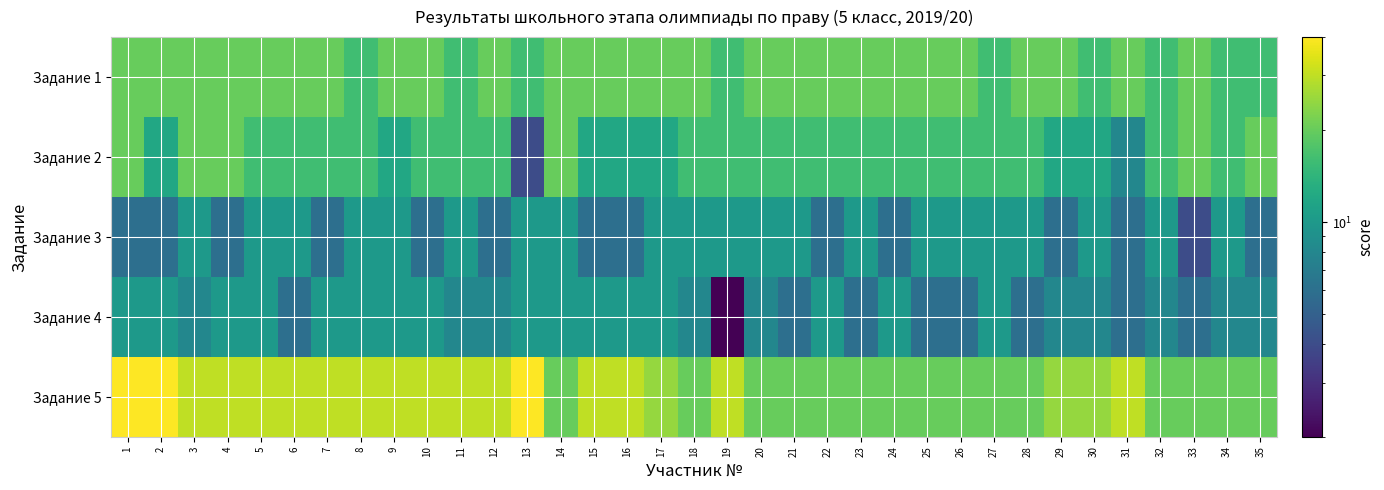

Reading right to left, extract all data points from this chart.

Задание 1: 35=16	34=16	33=20	32=16	31=20	30=16	29=20	28=20	27=16	26=20	25=20	24=20	23=20	22=20	21=20	20=20	19=16	18=20	17=20	16=20	15=20	14=20	13=16	12=20	11=16	10=20	9=20	8=16	7=20	6=20	5=20	4=20	3=20	2=20	1=20
Задание 2: 35=20	34=16	33=20	32=16	31=8	30=12	29=12	28=16	27=16	26=16	25=16	24=16	23=16	22=16	21=16	20=16	19=16	18=16	17=12	16=12	15=12	14=20	13=4	12=16	11=16	10=16	9=12	8=16	7=16	6=16	5=16	4=20	3=20	2=12	1=20
Задание 3: 35=6	34=10	33=4	32=10	31=6	30=10	29=6	28=10	27=10	26=10	25=10	24=6	23=10	22=6	21=10	20=10	19=10	18=10	17=10	16=6	15=6	14=10	13=10	12=6	11=10	10=6	9=10	8=10	7=6	6=10	5=10	4=6	3=10	2=6	1=6
Задание 4: 35=8	34=8	33=6	32=8	31=6	30=8	29=8	28=6	27=10	26=6	25=6	24=10	23=6	22=10	21=6	20=8	19=2	18=8	17=10	16=10	15=10	14=10	13=10	12=8	11=8	10=10	9=10	8=10	7=10	6=6	5=10	4=10	3=8	2=10	1=10
Задание 5: 35=20	34=20	33=20	32=20	31=30	30=25	29=25	28=20	27=20	26=20	25=20	24=20	23=20	22=20	21=20	20=20	19=30	18=20	17=25	16=30	15=30	14=20	13=40	12=30	11=30	10=30	9=30	8=30	7=30	6=30	5=30	4=30	3=30	2=40	1=40